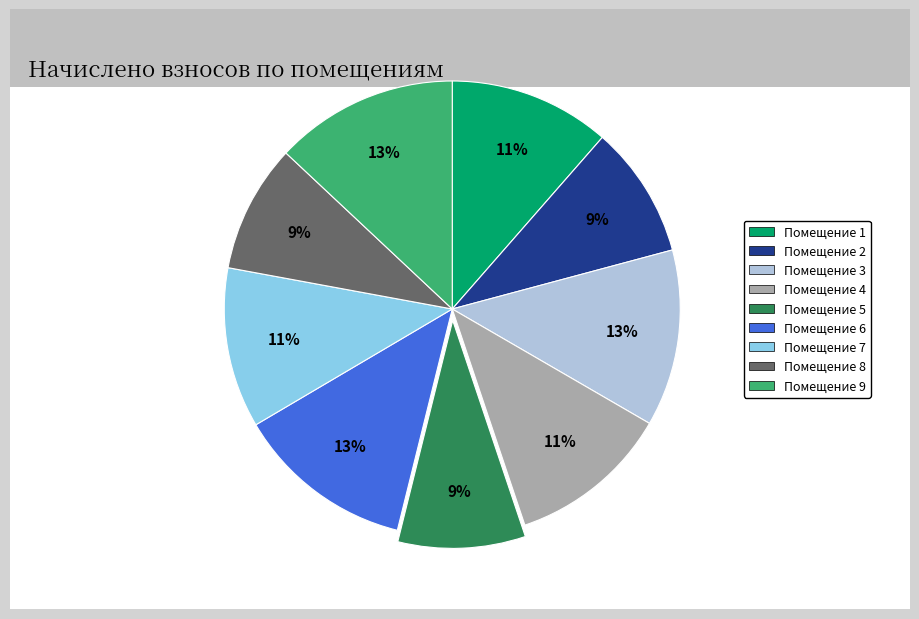

Is there any slice that represents more than half of the pie?

No